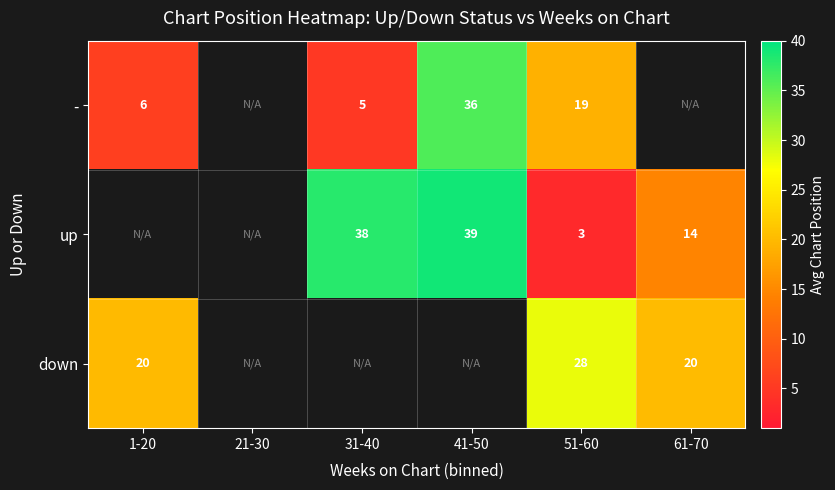

The down series shows 18.7 at 51-60. True or false?

False